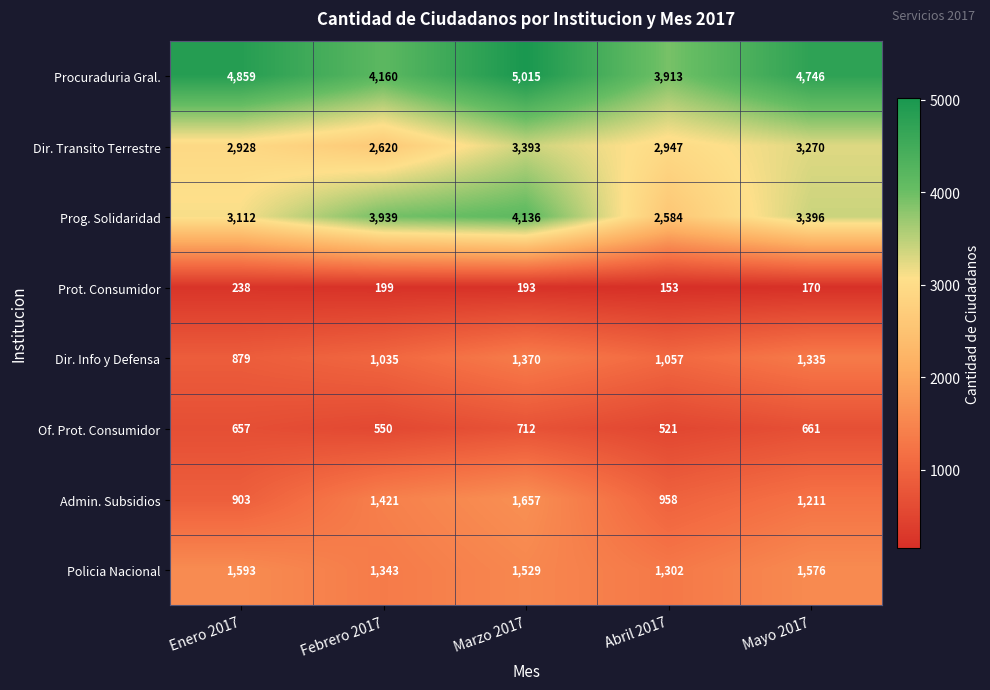

Is it true that Dir. Info y Defensa equals 1335 at Mayo 2017?

True